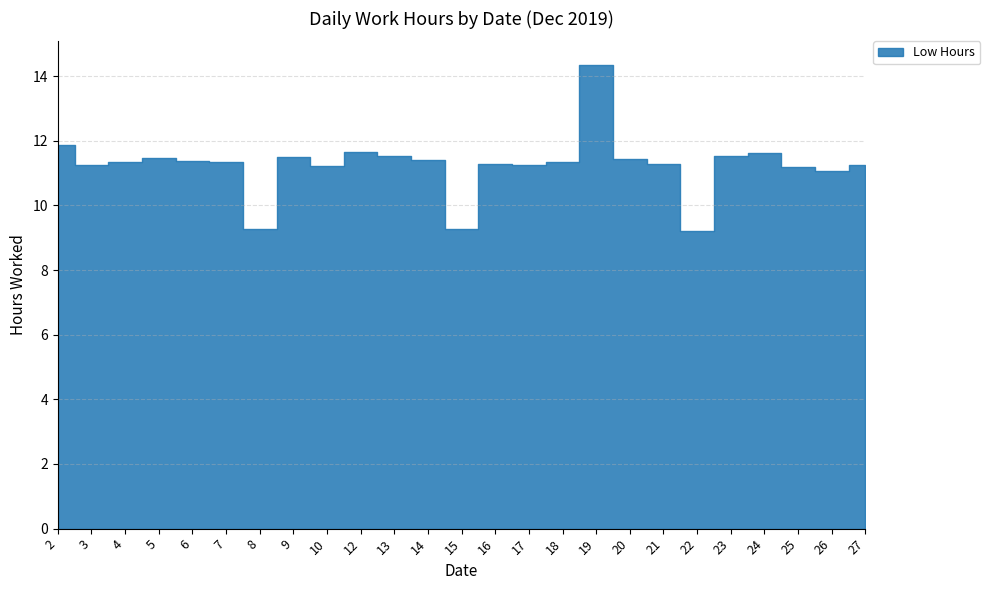

Reading left to right, extract all data points from this chart.

11.9	11.2	11.3	11.5	11.4	11.3	9.3	11.5	11.2	11.6	11.5	11.4	9.3	11.3	11.2	11.3	14.4	11.4	11.3	9.2	11.5	11.6	11.2	11.1	11.3